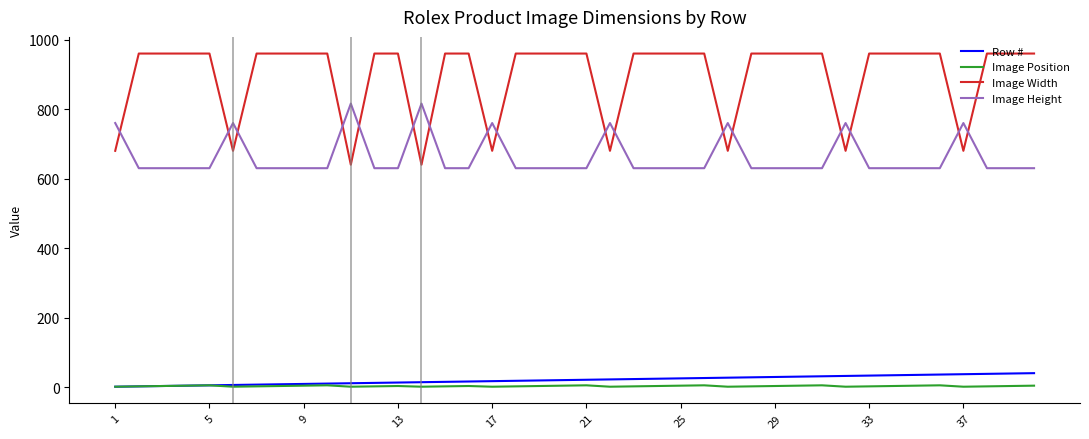

Which series ends up on top after the final intersection of Image Height and Image Width?

Image Width